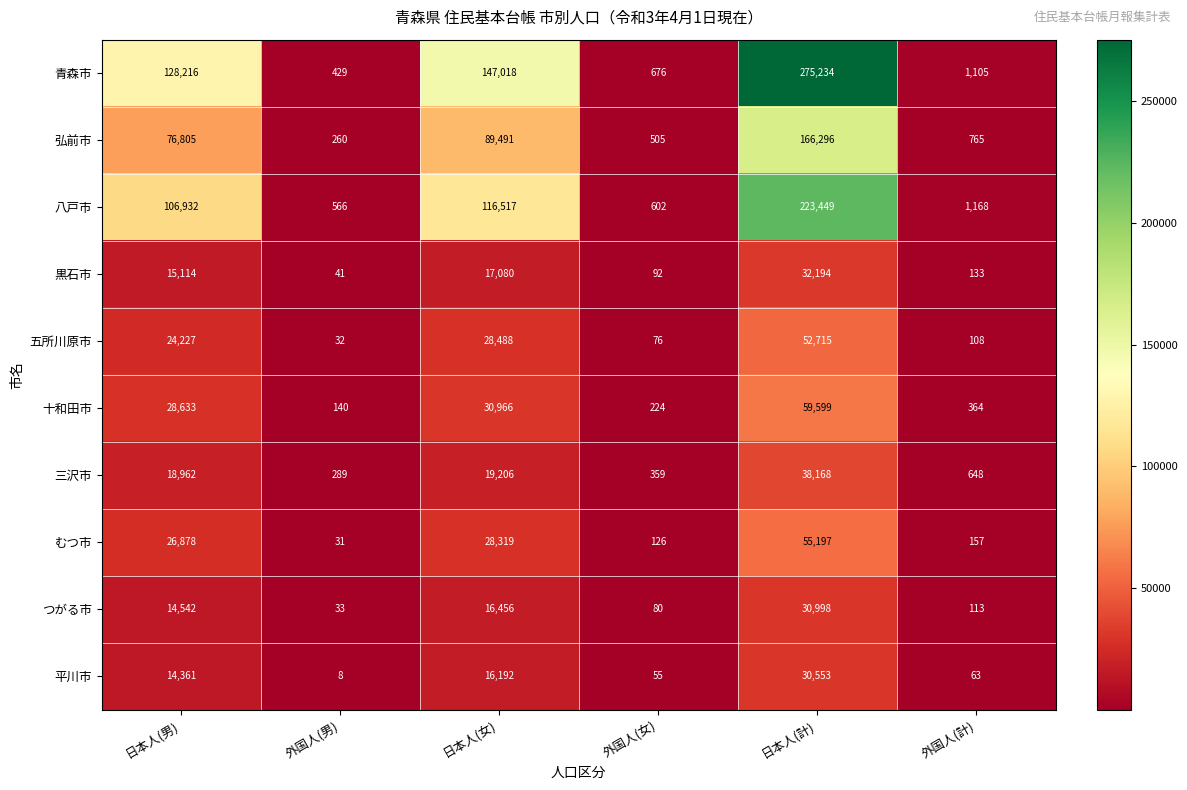

How many categories are shown in the chart?

6